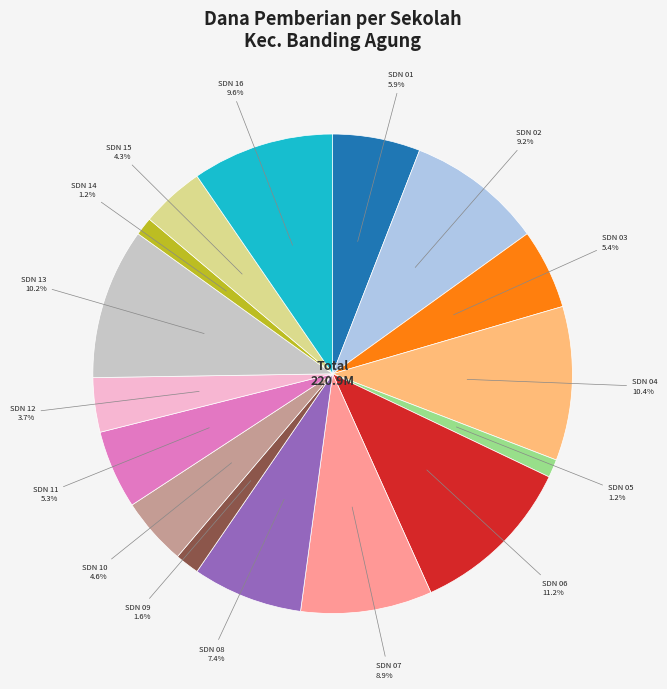

To the nearest percent, what is the difference between the largest and smallest slice percentages?

10%